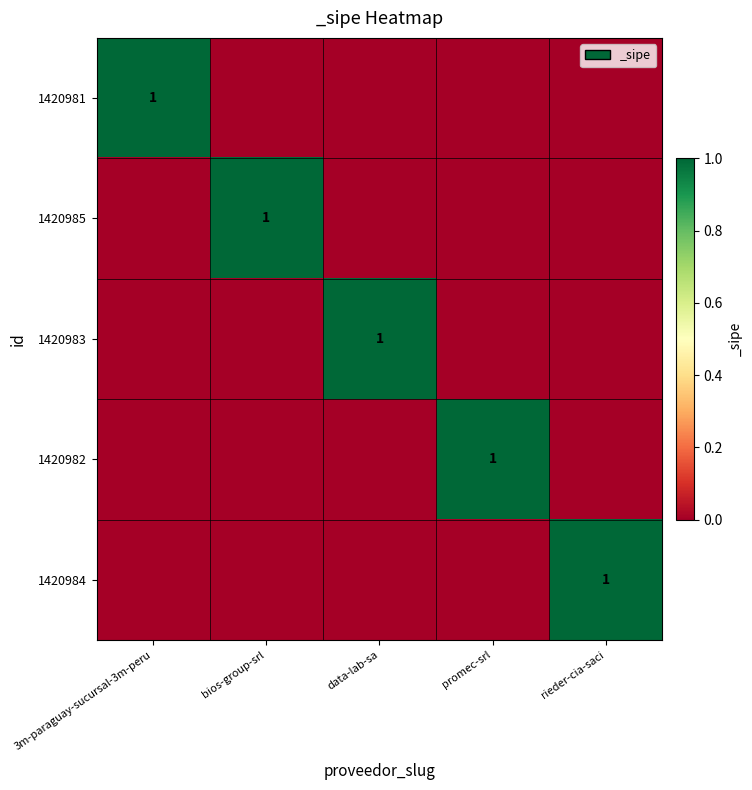

Is it true that 1420983 equals 1 at data-lab-sa?

True